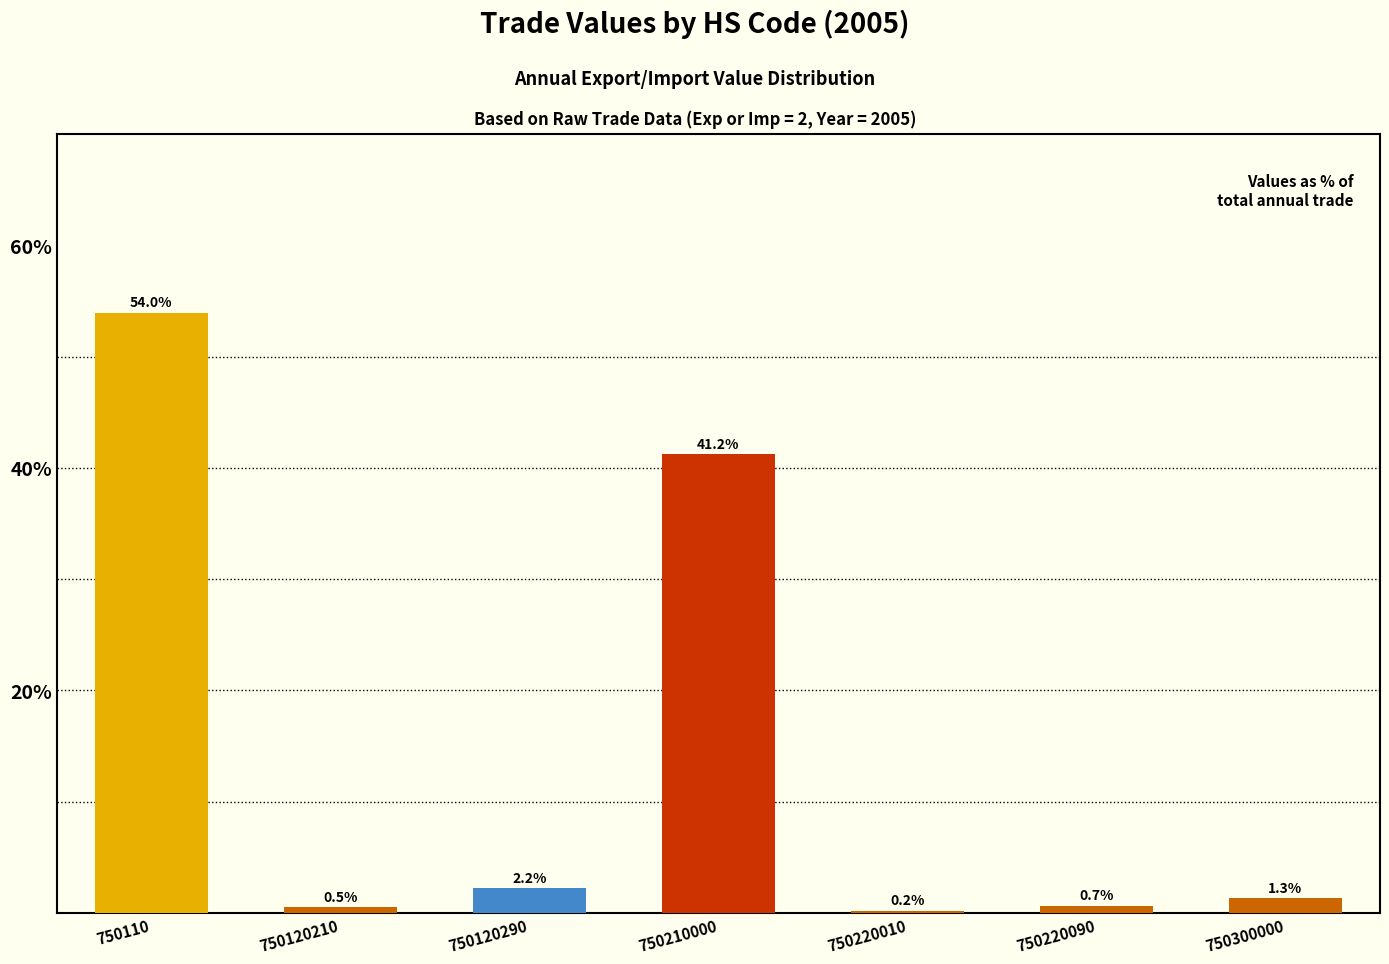

What is the sum of the values at 750110 and 750300000?

55.3